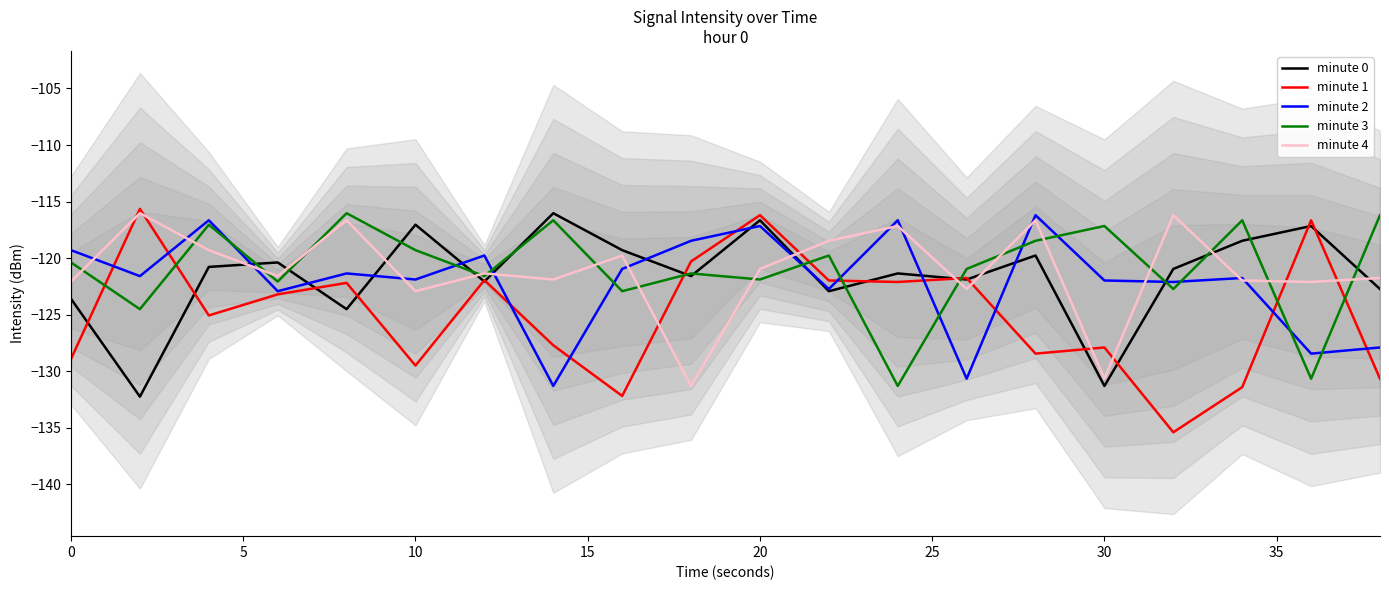

Which series has the largest range (max minus min)?

minute 1